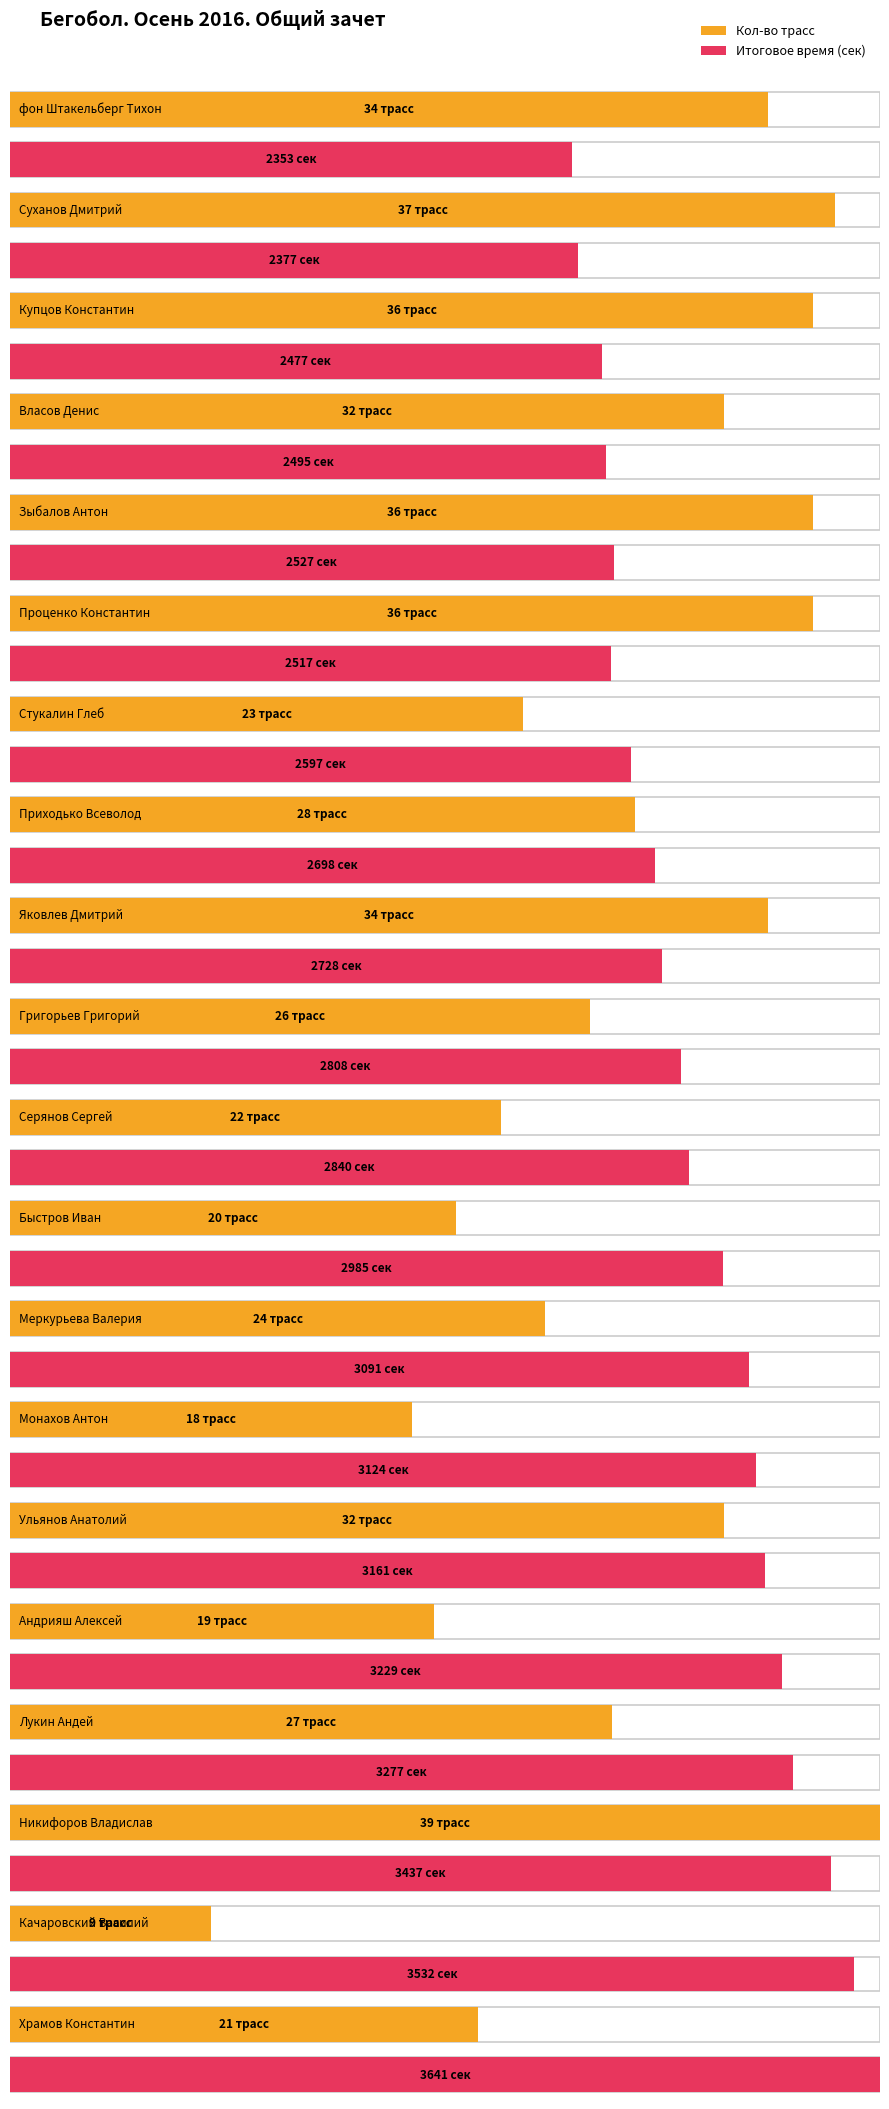

Where is Итоговое время (сек) nearest to the value 2997?

Быстров Иван